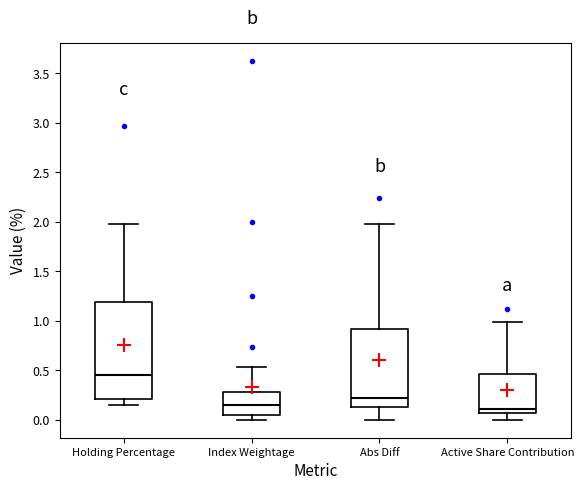

Comparing the boxes themselves (not the whiskers), which one is the tallest?

Holding Percentage